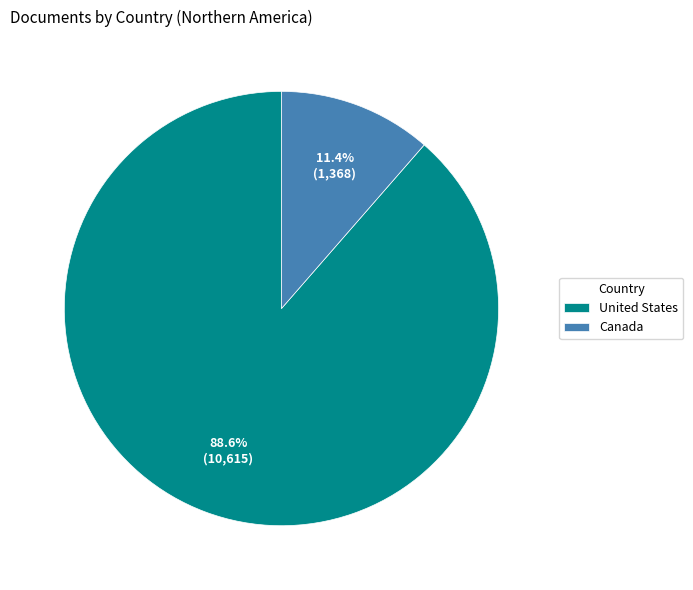

Between Canada and United States, which is larger?

United States